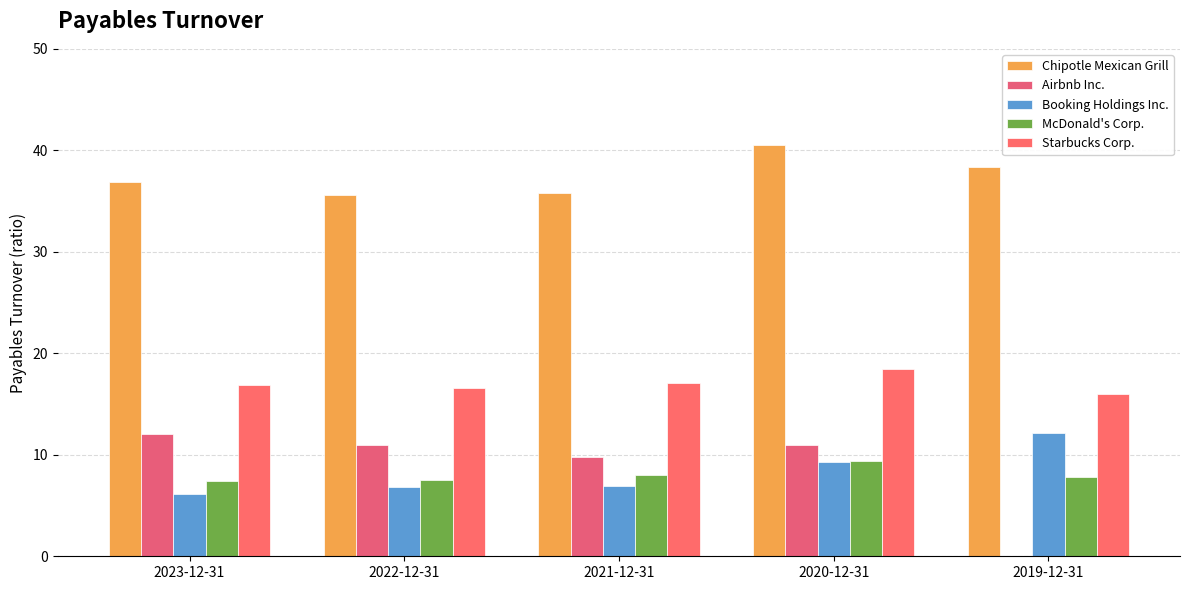

What is the average value of the Booking Holdings Inc. series?

8.3